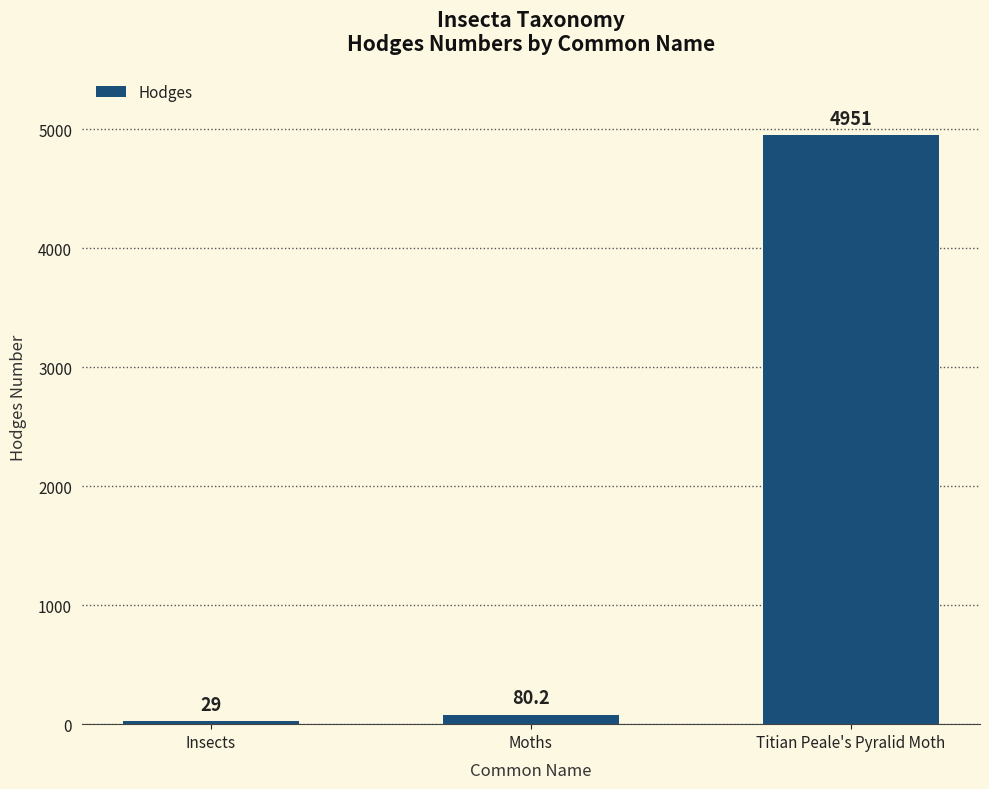

What is the label of the 3rd bar from the right?

Insects